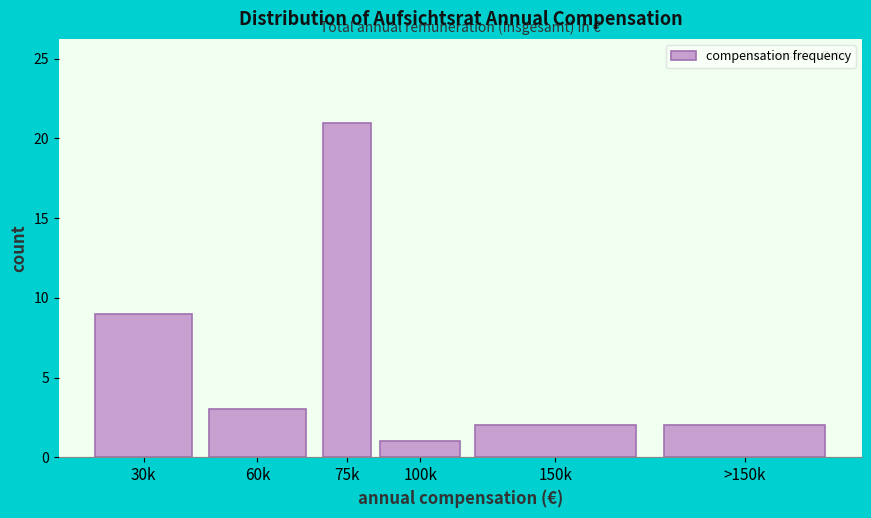

Reading left to right, extract all data points from this chart.

9	3	21	1	2	2